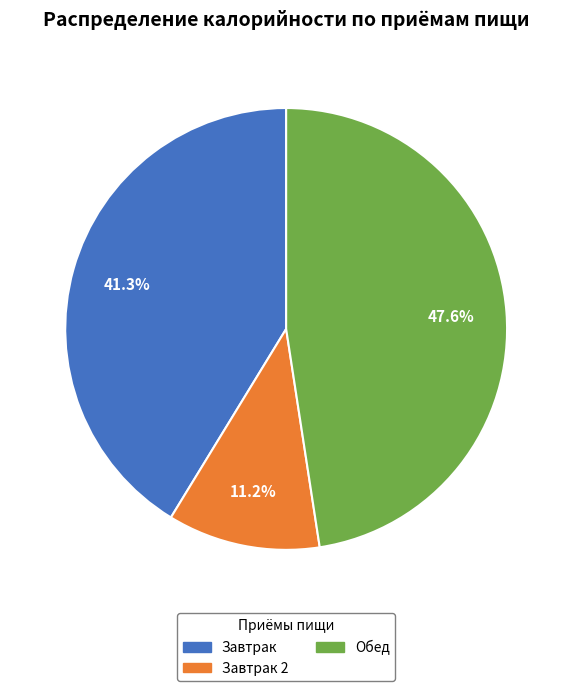

Is there any slice that represents more than half of the pie?

No